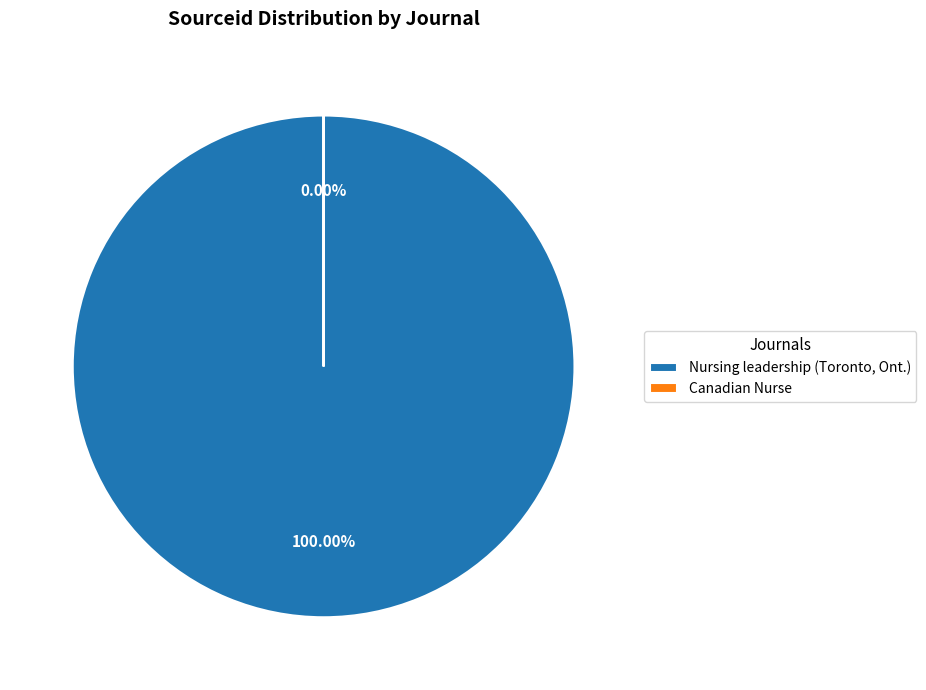

How many segments does this pie chart have?

2